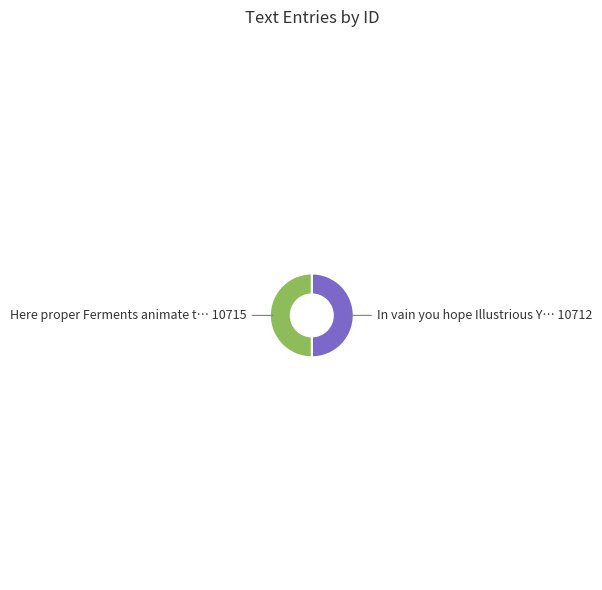

How many slices are in this pie chart?

2